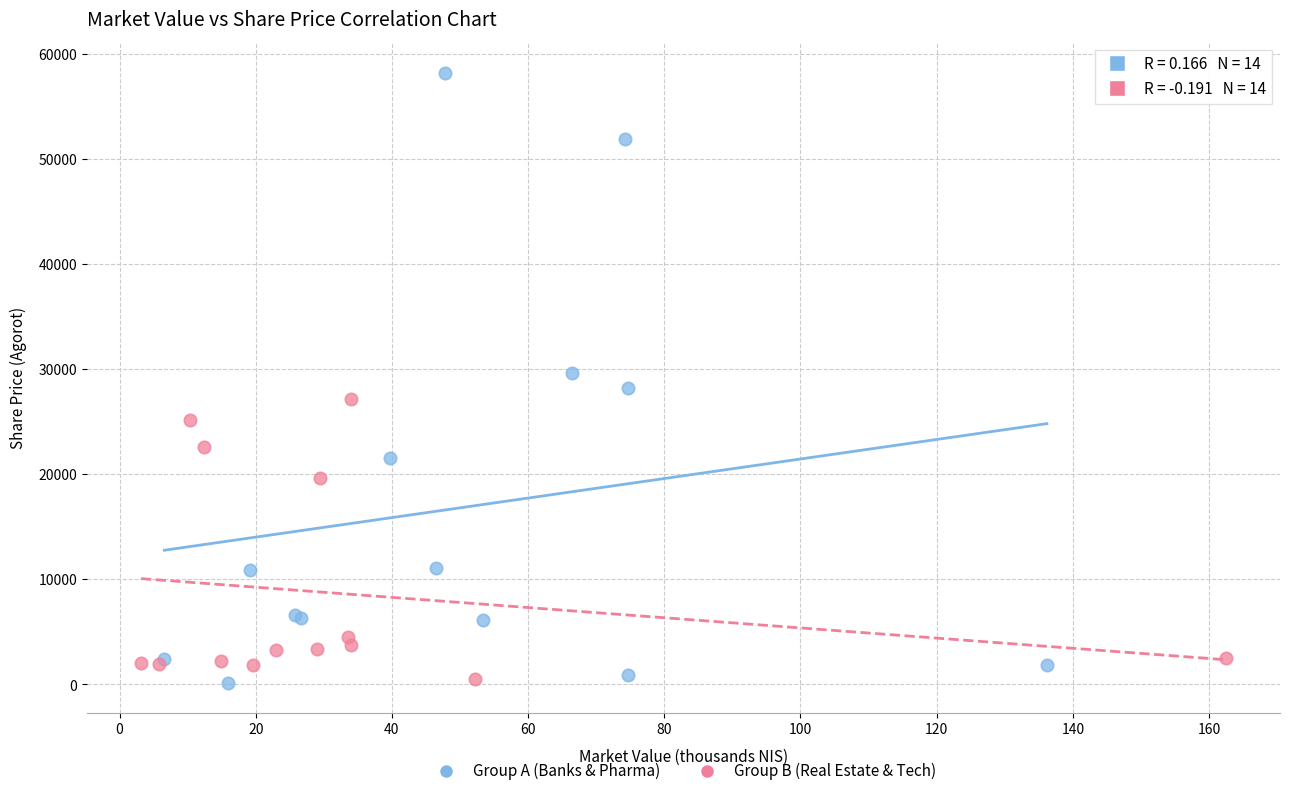

What are all the series names shown in the legend?

Group A (Banks & Pharma), Group B (Real Estate & Tech)